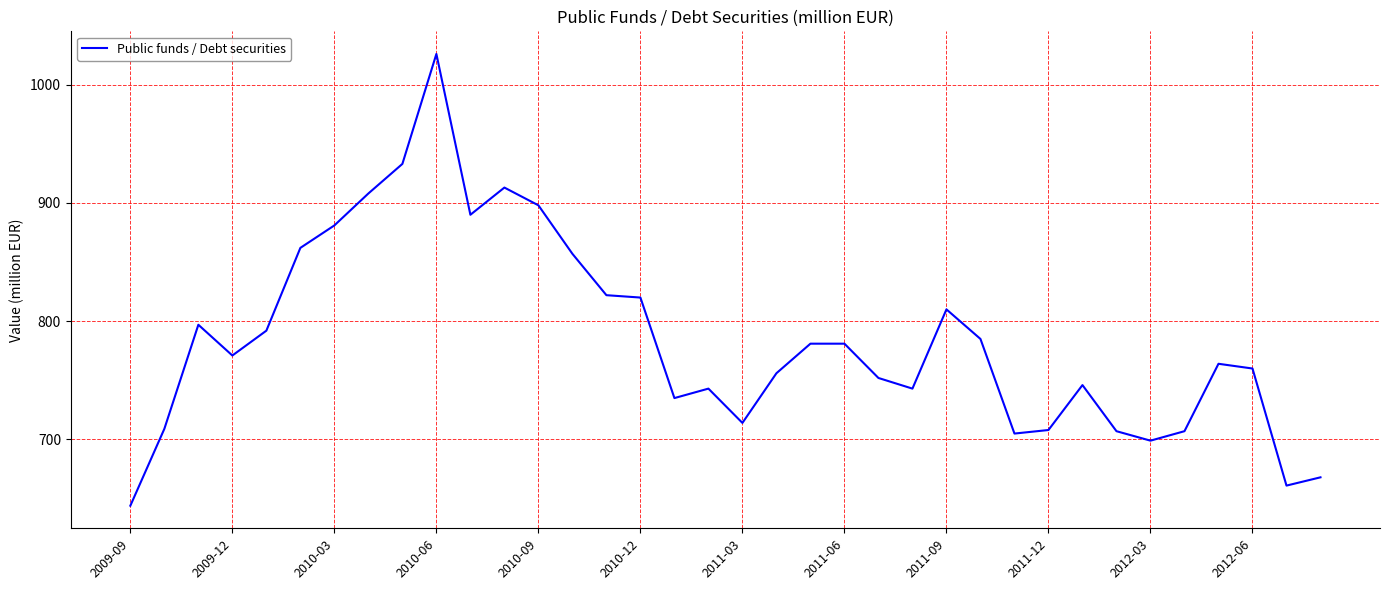

What is the difference between the maximum and minimum values?

382